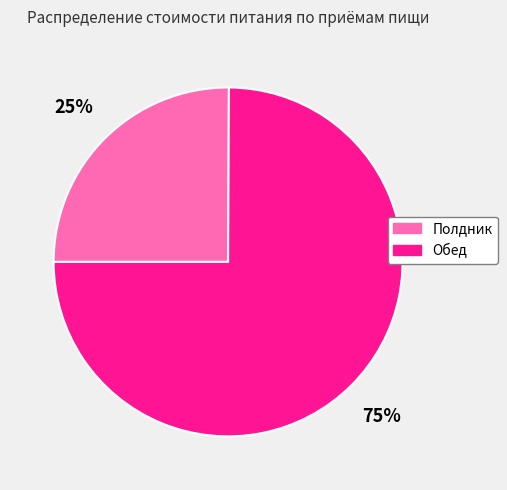

Which has a higher value, Обед or Полдник?

Обед